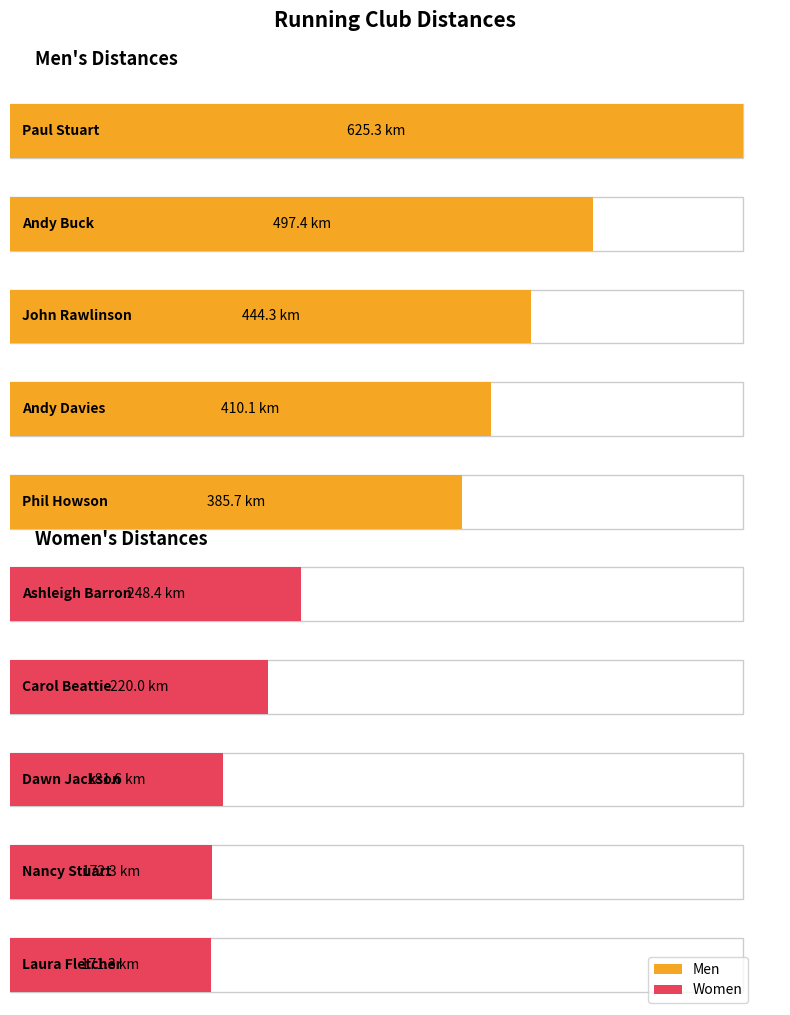

The value of Men at 4 is 385.7. True or false?

True